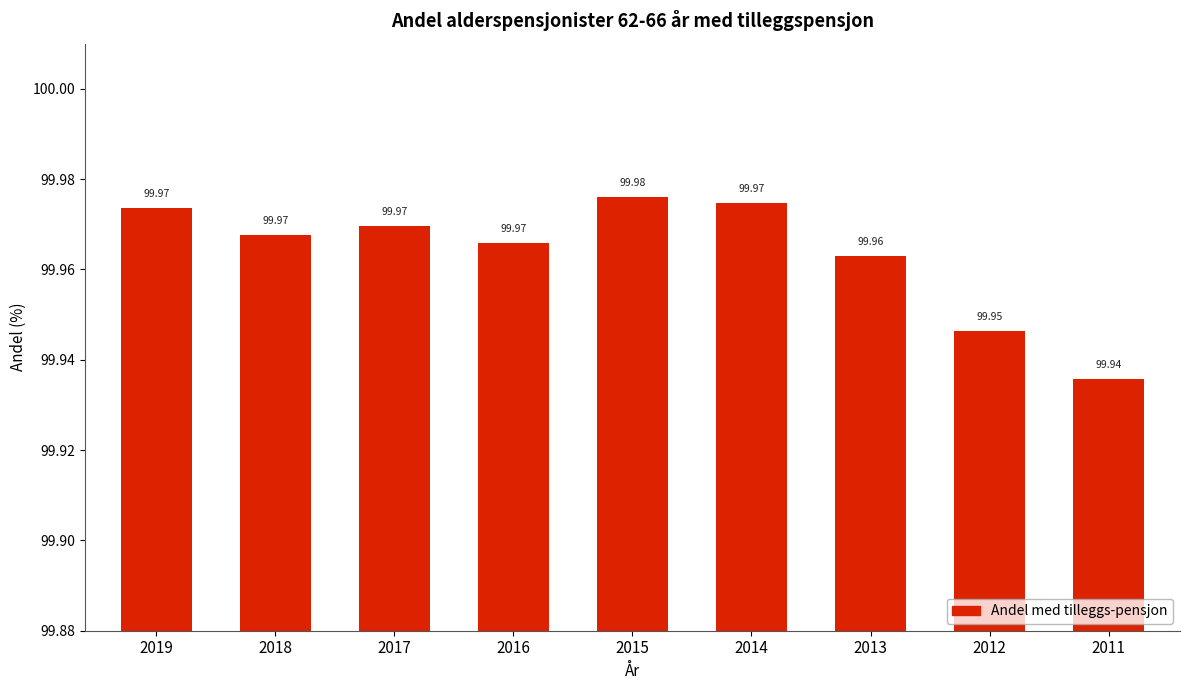

The chart shows a value of 99.9 at 2011. True or false?

True